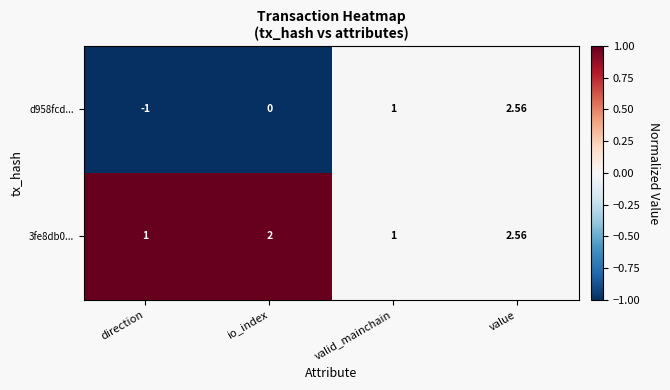

Is the value of 3fe8db0... at direction greater than the value of d958fcd... at io_index?

Yes